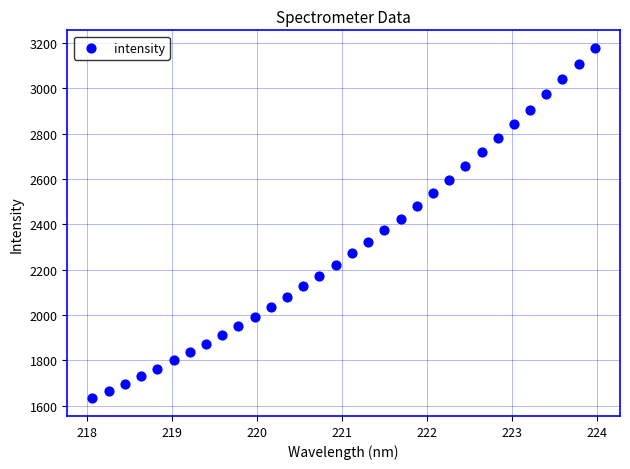

What is the range of Y values (max minus min)?

1546.8